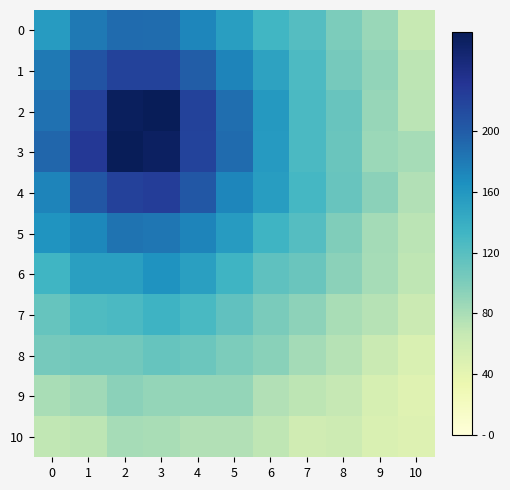

Reading left to right, extract all data points from this chart.

0: 0=155.8	1=180.8	2=190.3	3=188.8	4=171.9	5=153.3	6=132.0	7=121.7	8=101.3	9=87.1	10=66.2
1: 0=181.0	1=206.5	2=220.2	3=219.9	4=199.2	5=173.6	6=150.0	7=125.7	8=104.1	9=90.7	10=70.9
2: 0=185.4	1=222.0	2=261.1	3=264.7	4=220.1	5=187.9	6=158.2	7=126.4	8=111.1	9=88.2	10=71.9
3: 0=192.8	1=228.7	2=265.0	3=259.4	4=219.0	5=189.8	6=156.5	7=127.2	8=109.9	9=86.7	10=81.4
4: 0=173.1	1=204.6	2=221.4	3=223.7	4=203.3	5=172.2	6=154.9	7=129.6	8=111.4	9=93.8	10=76.1
5: 0=161.9	1=171.1	2=184.3	3=182.6	4=173.8	5=155.9	6=134.4	7=121.3	8=98.5	9=82.3	10=72.1
6: 0=132.9	1=153.1	2=152.4	3=162.7	4=152.7	5=133.6	6=116.3	7=110.0	8=94.2	9=81.2	10=70.0
7: 0=112.8	1=124.9	2=127.2	3=135.6	4=127.9	5=115.7	6=101.6	7=92.4	8=80.7	9=74.2	10=63.1
8: 0=104.5	1=106.1	2=105.7	3=112.3	4=109.4	5=100.8	6=94.9	7=82.6	8=73.5	9=63.3	10=50.4
9: 0=80.4	1=84.1	2=93.4	3=89.8	4=89.5	5=89.4	6=75.8	7=70.6	8=67.0	9=53.7	10=45.0
10: 0=69.2	1=71.2	2=81.6	3=80.2	4=76.5	5=75.7	6=70.4	7=58.0	8=60.1	9=50.2	10=47.5